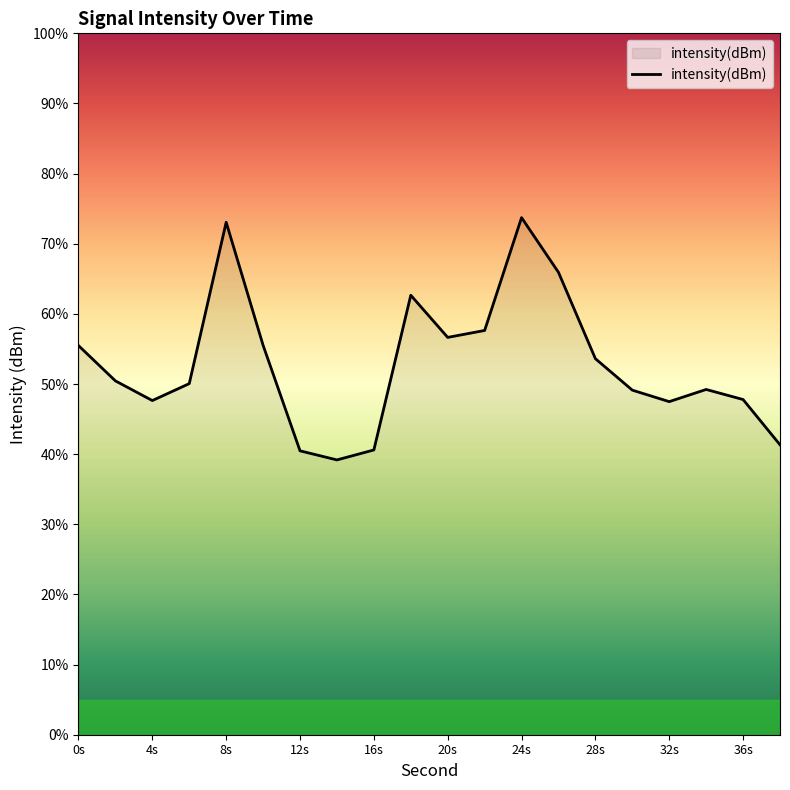

The chart shows a value of -198.6 at 12s. True or false?

False